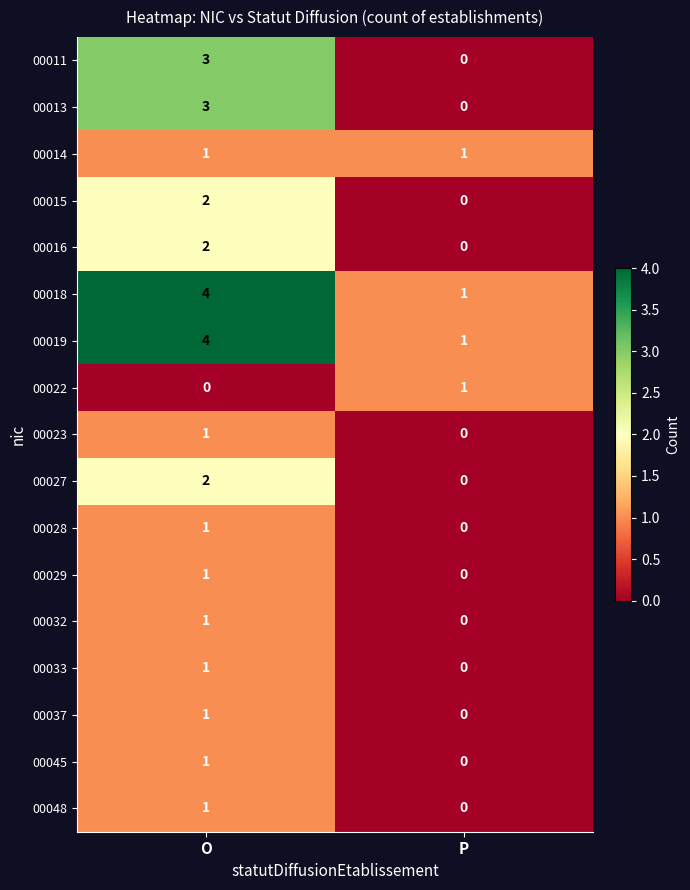

What value does the 00013 series have at O?

3